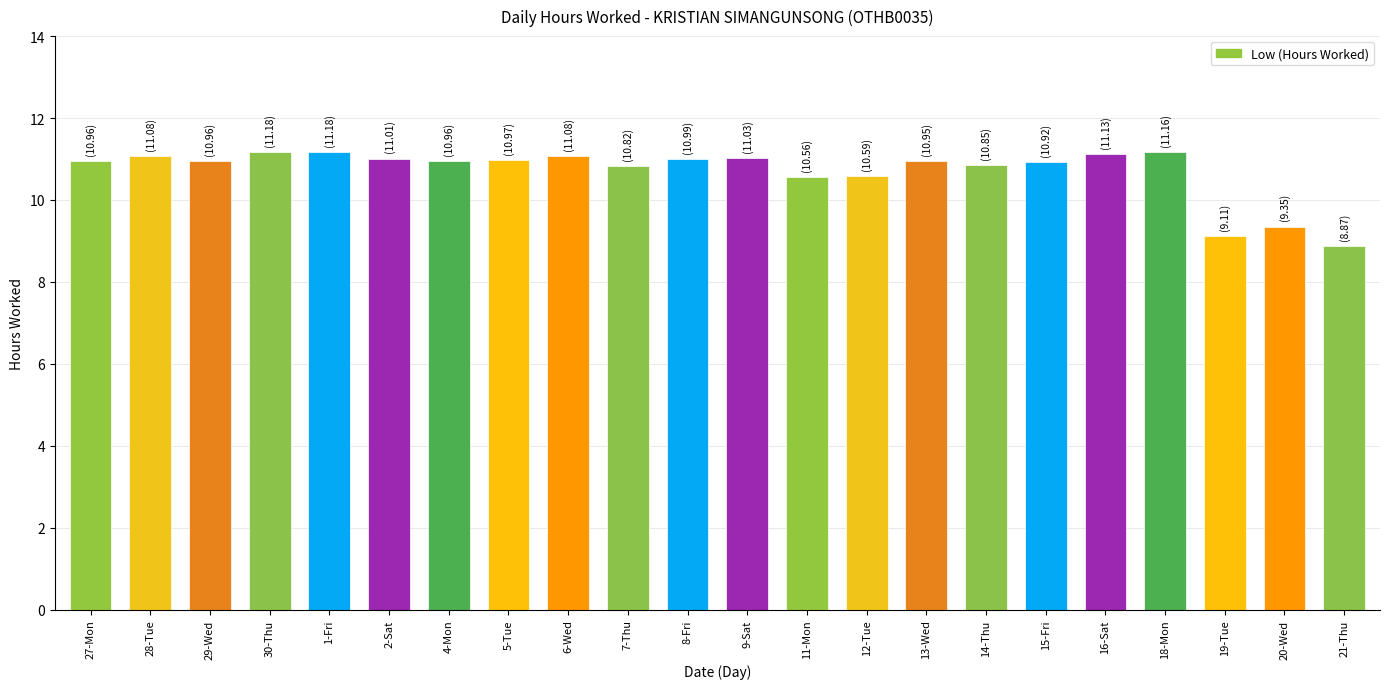

What is the difference between the maximum and minimum values?

2.3